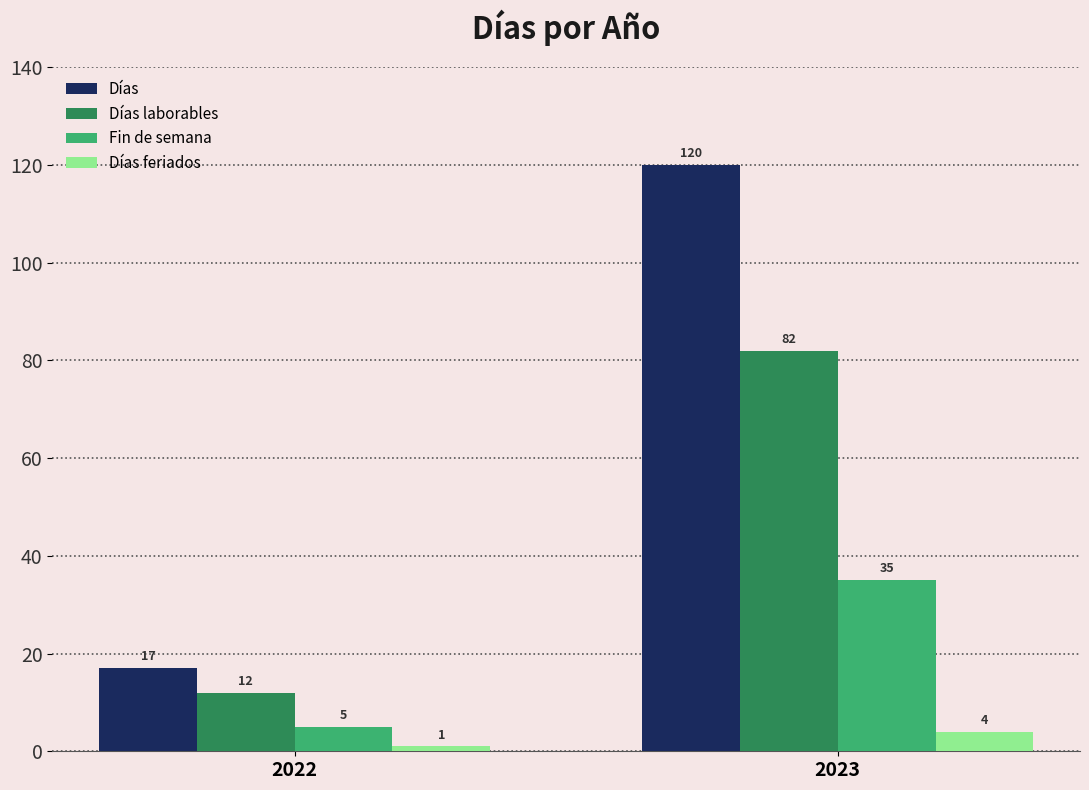

At how many categories does at least one series exceed 7?

2